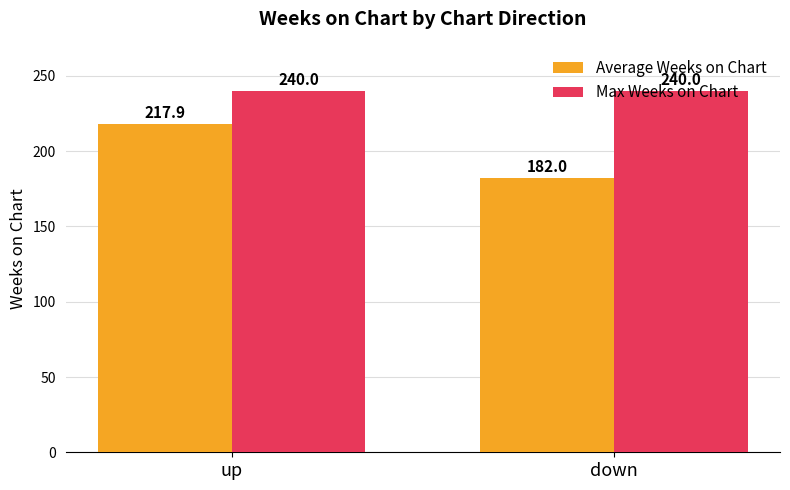

At how many categories does at least one series exceed 226?

2